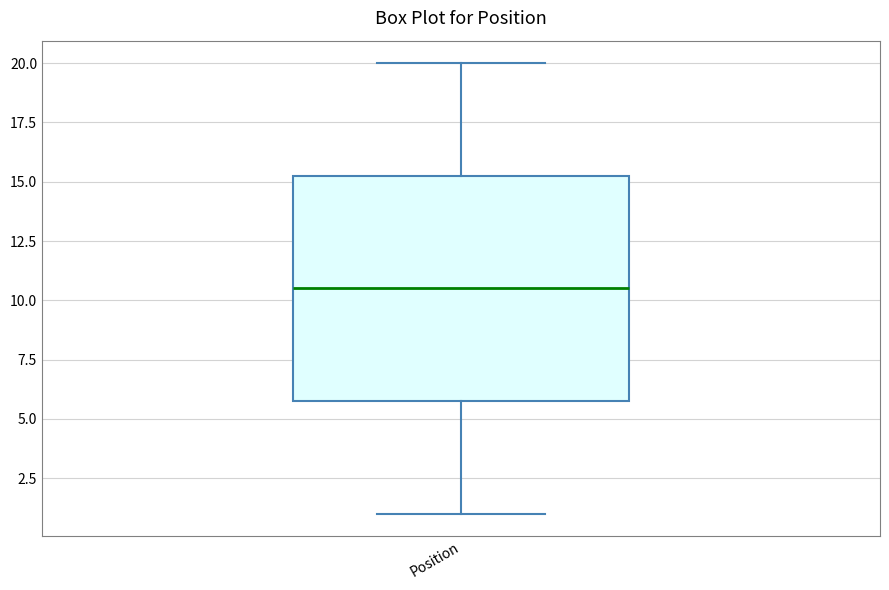

Where does the lower whisker of the box for Position end on the y-axis? The values are not printed on the chart, so give them approximately, as read against the axis.

1.0